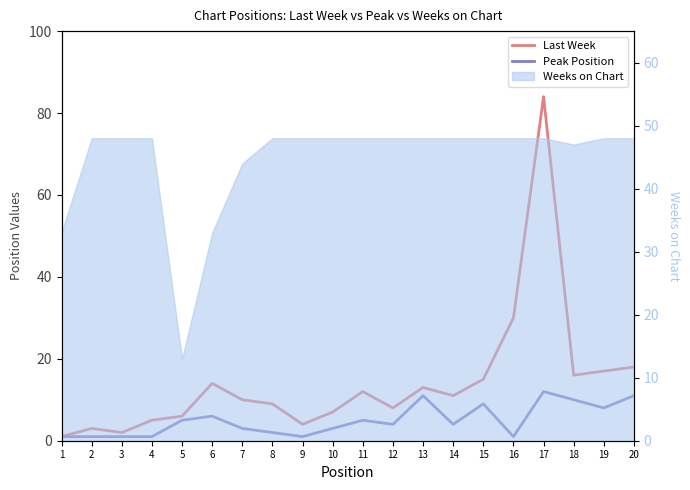

What is the lowest value of the Last Week series?

1